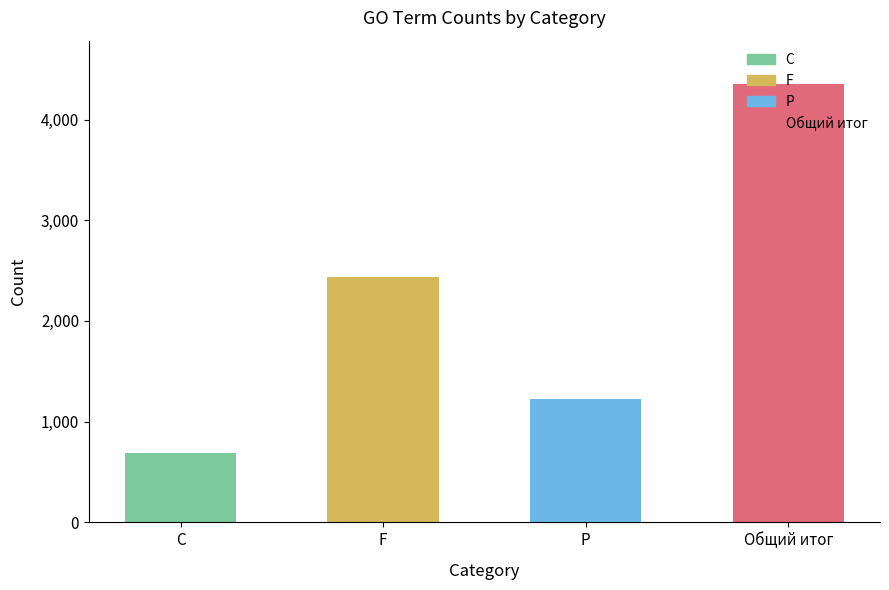

What is the approximate value at Общий итог?

4348